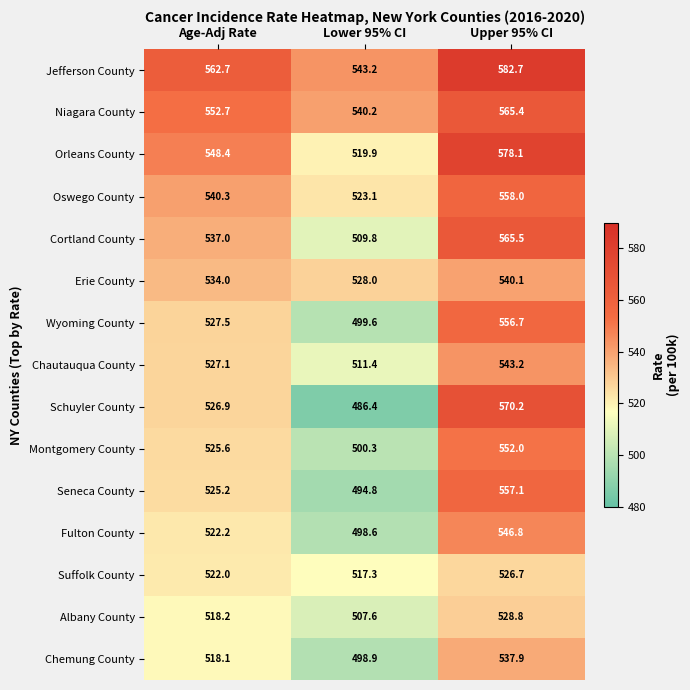

How many values in the Montgomery County series are below 525?

1